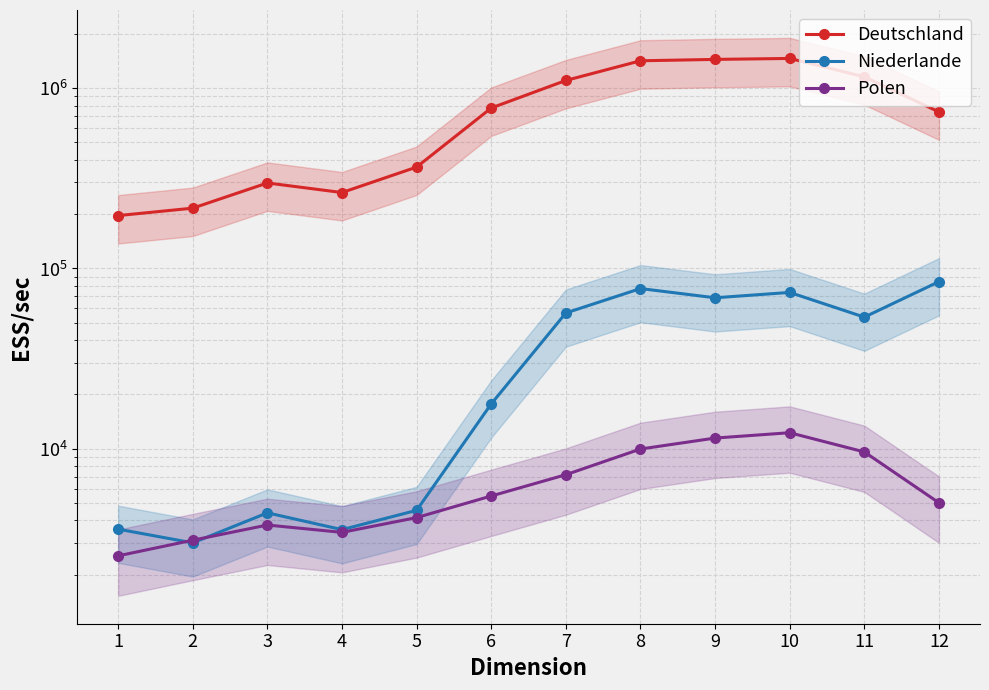

The Polen series shows 5014 at 12. True or false?

True